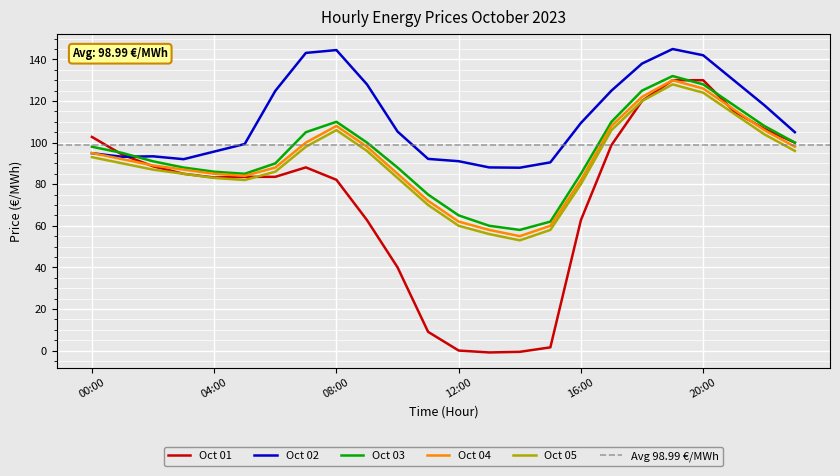

What position from the left is 04:00?

5